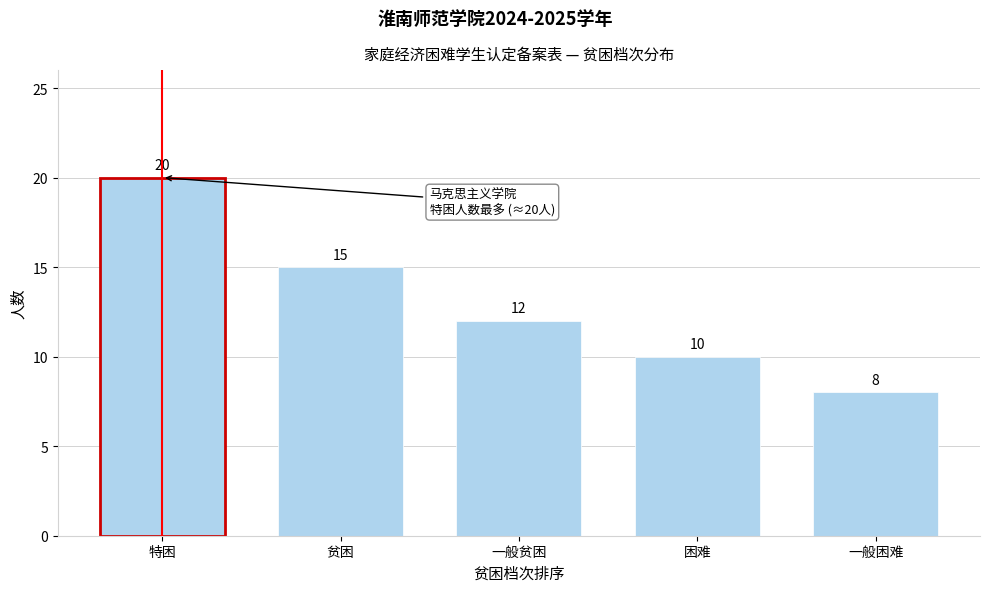

Reading right to left, transcribe all the data shown in this chart.

8	10	12	15	20